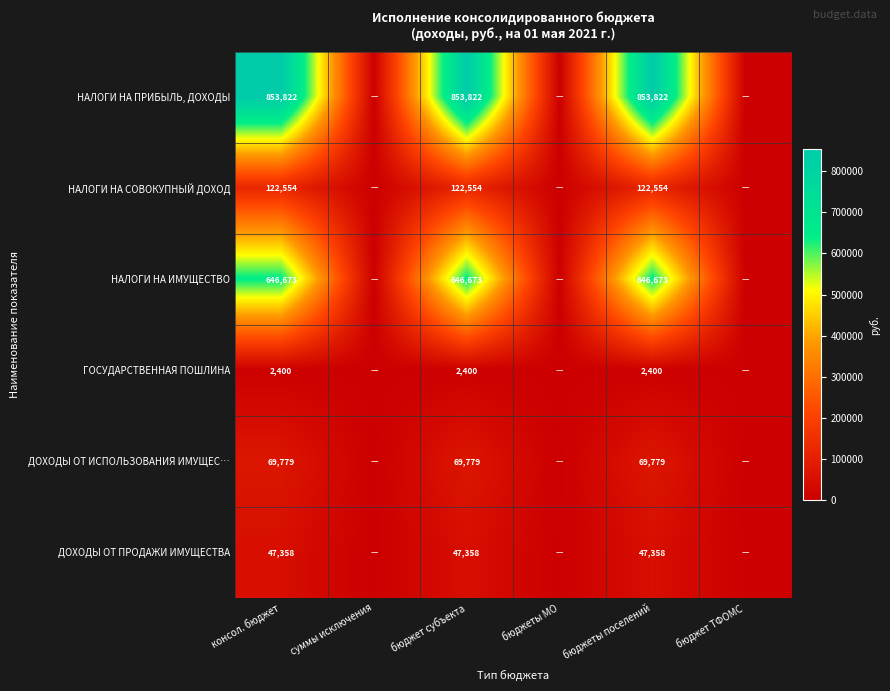

True or false: НАЛОГИ НА СОВОКУПНЫЙ ДОХОД has a value of 122554 at бюджет субъекта.

True